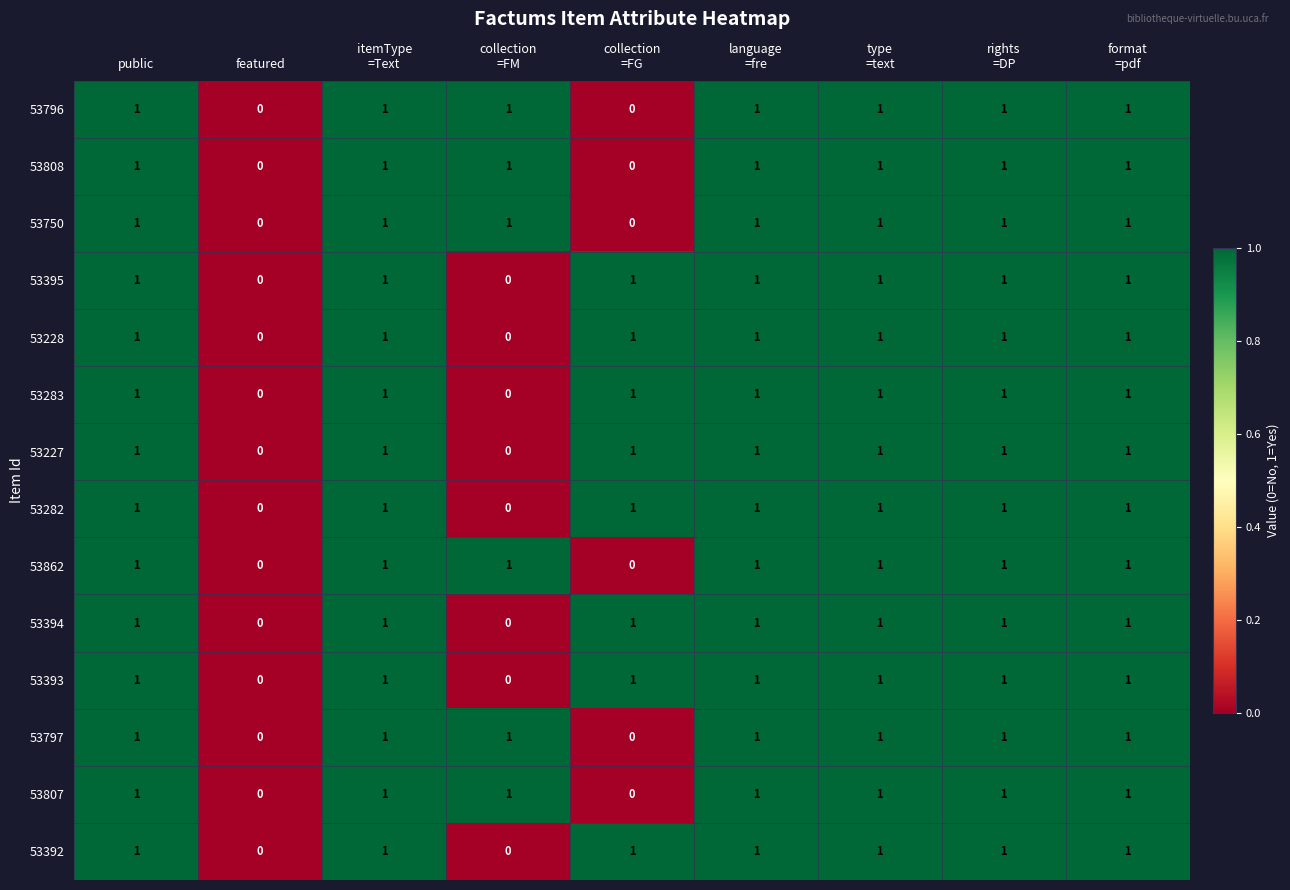

The value of 53282 at featured is 0. True or false?

True